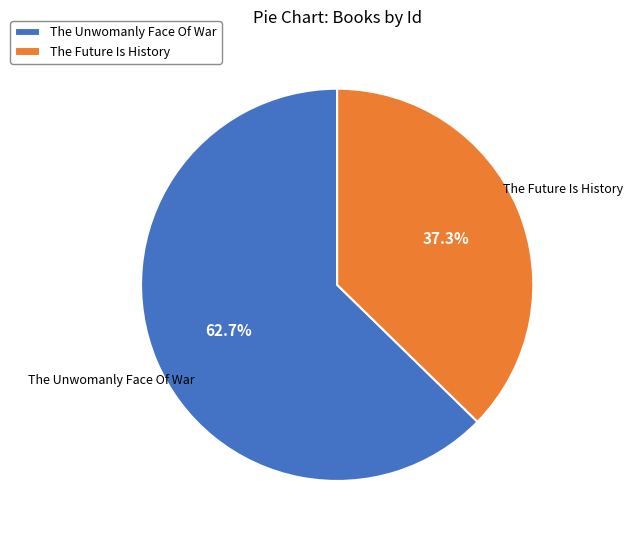

Rank the categories by value from highest to lowest.

The Unwomanly Face Of War, The Future Is History